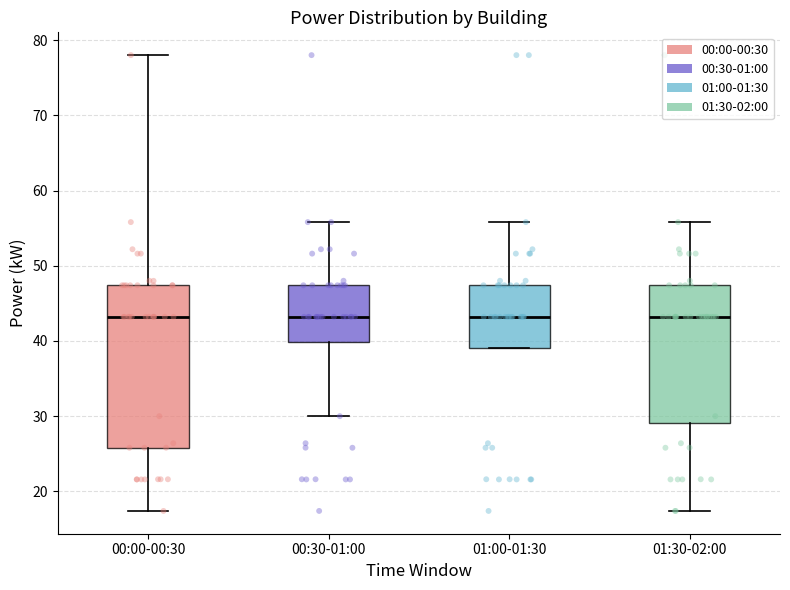

Reading left to right, transcribe this box plot: for each box, give where its median line is, the range the box spans, and where its two whiskers end, as read against the y-axis. The values are not printed on the chart, so give them approximately, as read against the axis.

00:00-00:30: median 43, box 26 to 47, whiskers 17 to 78
00:30-01:00: median 43, box 40 to 47, whiskers 30 to 56
01:00-01:30: median 43, box 39 to 47, whiskers 39 to 56
01:30-02:00: median 43, box 29 to 47, whiskers 17 to 56